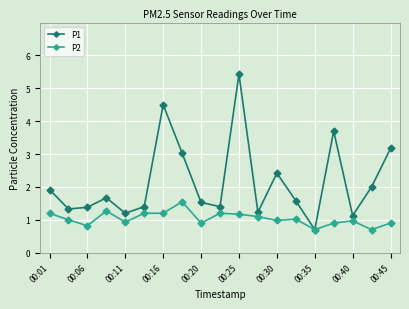

What is the maximum value for P1?

5.4